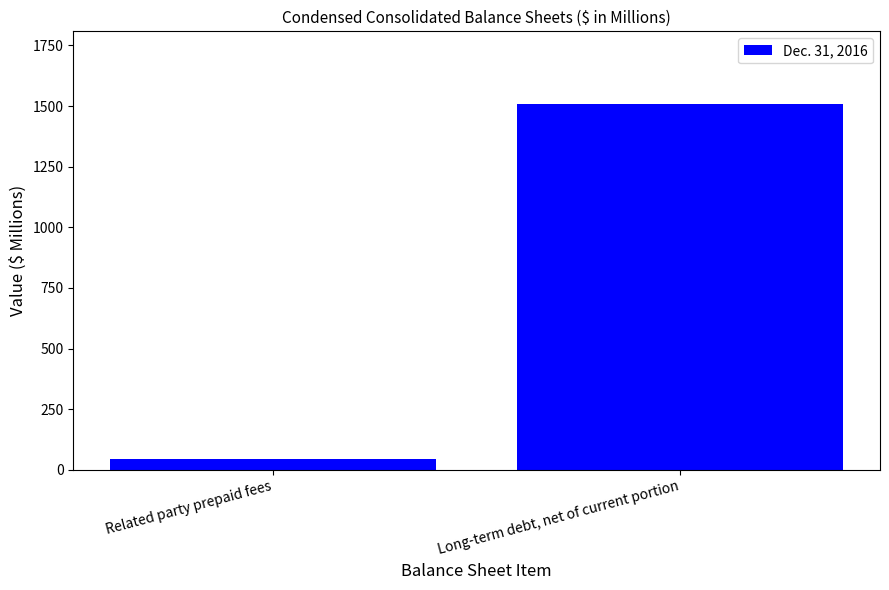

What is the sum of all values?

1552.2